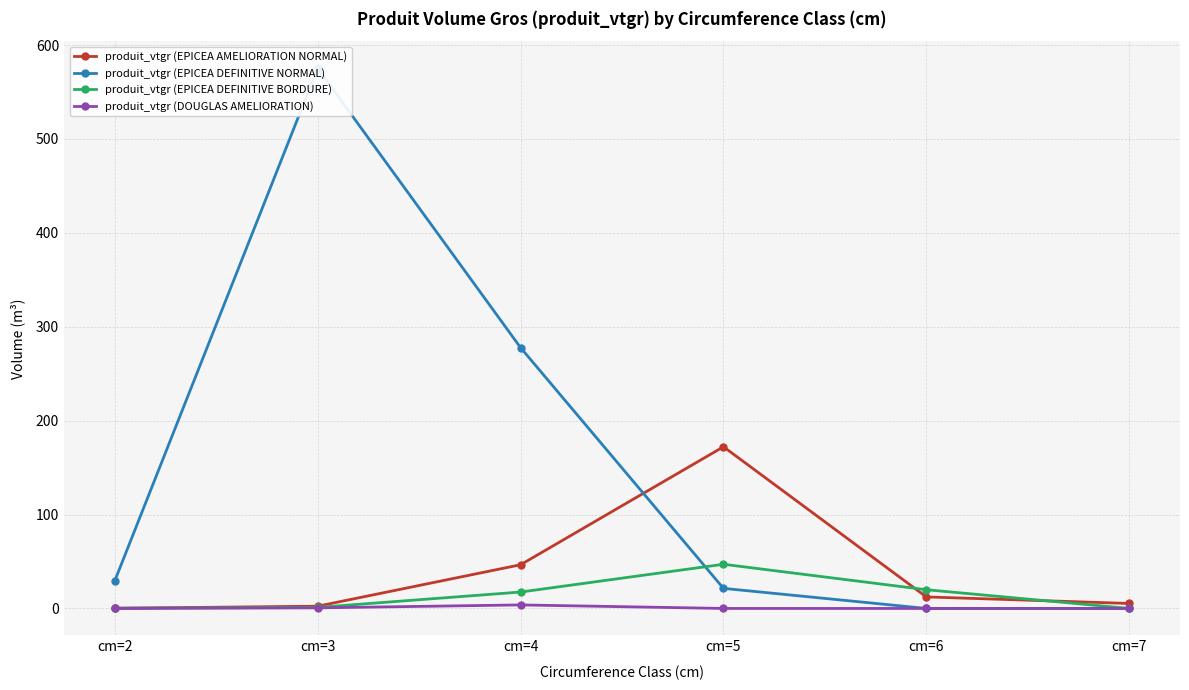

Is it true that produit_vtgr (EPICEA DEFINITIVE BORDURE) equals 0.3 at cm=2?

True